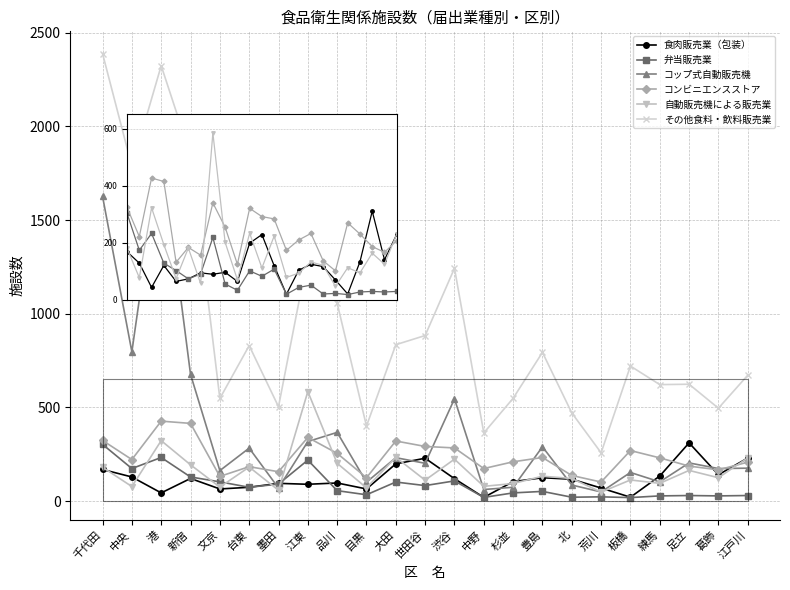

What is the total value across all series at 北?

953